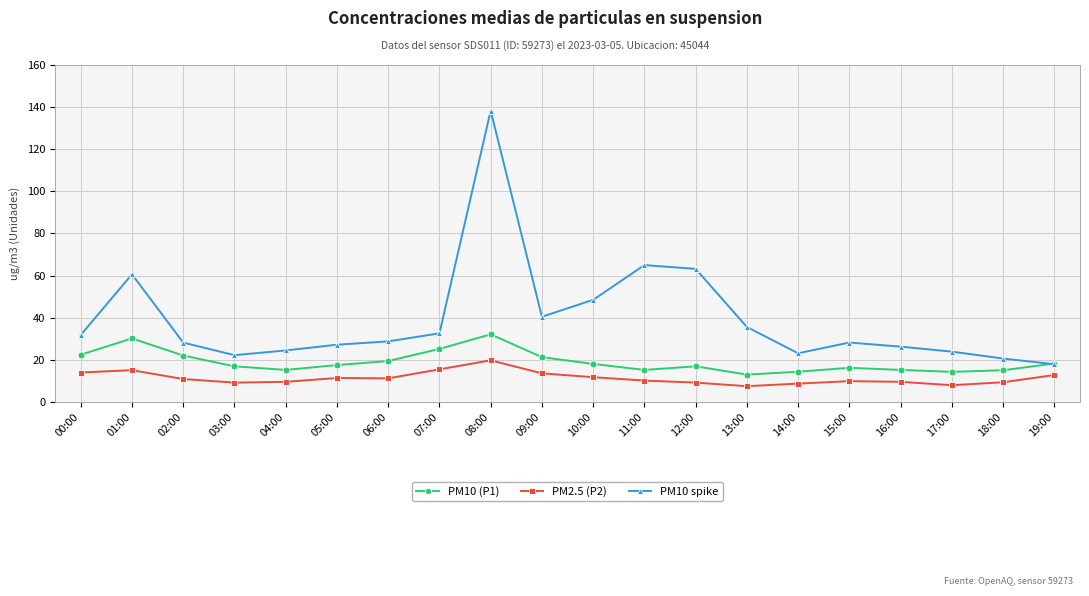

Is it true that PM2.5 (P2) equals 15.5 at 07:00?

True